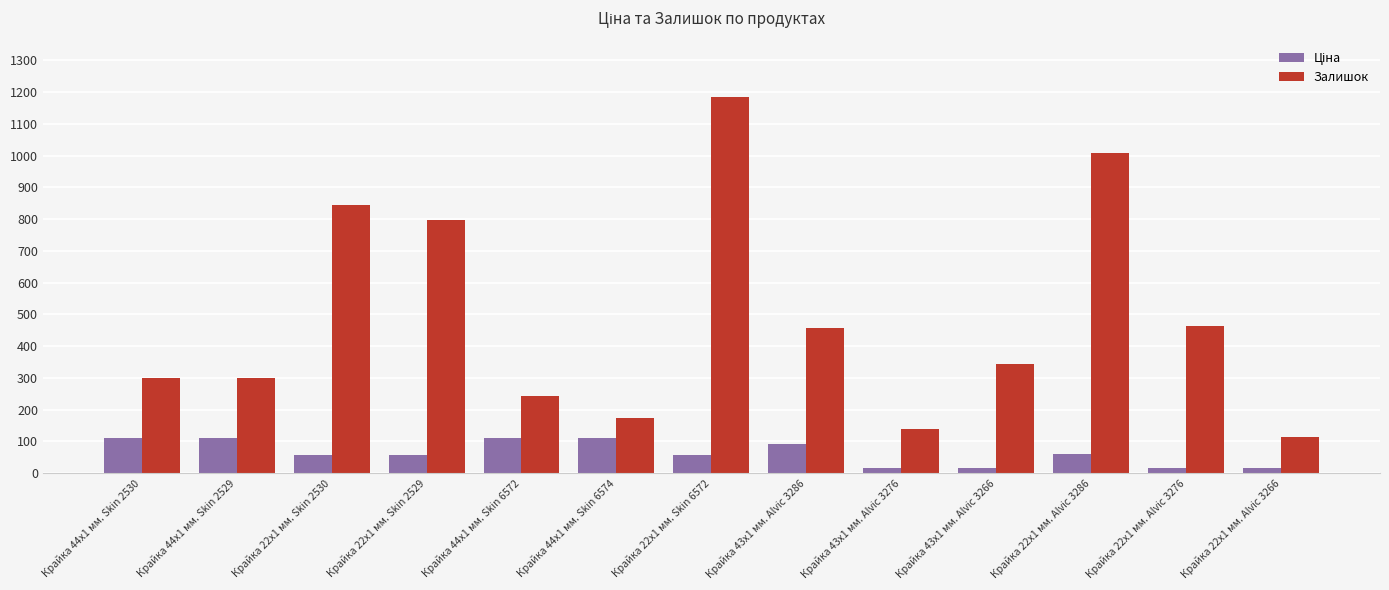

What is the value of the Залишок bar at the 11th from the left?

1008.0